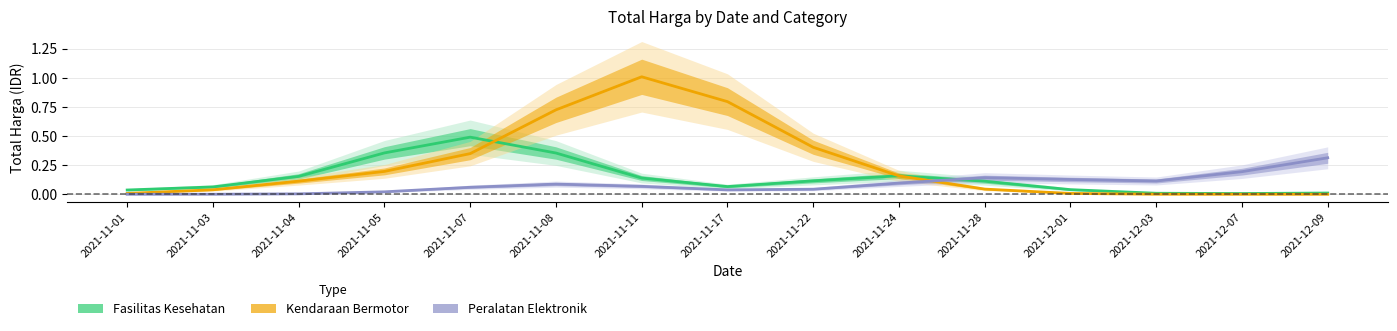

Reading right to left, list all the values displayed in this chart.

Fasilitas Kesehatan: 0.0	0.0	0.0	0.0	0.1	0.2	0.1	0.1	0.1	0.4	0.5	0.4	0.2	0.1	0.0
Kendaraan Bermotor: 0.0	0.0	0.0	0.0	0.0	0.2	0.4	0.8	1.0	0.7	0.3	0.2	0.1	0.0	0.0
Peralatan Elektronik: 0.3	0.2	0.1	0.1	0.1	0.1	0.0	0.0	0.1	0.1	0.1	0.0	0.0	0.0	0.0